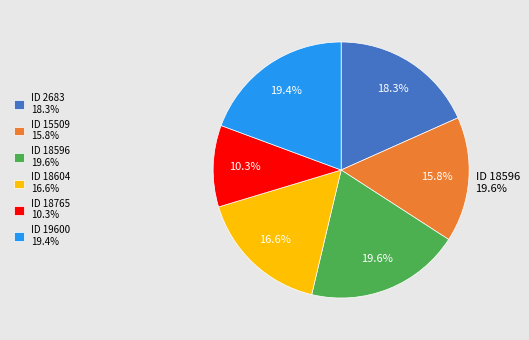

How many slices are in this pie chart?

6